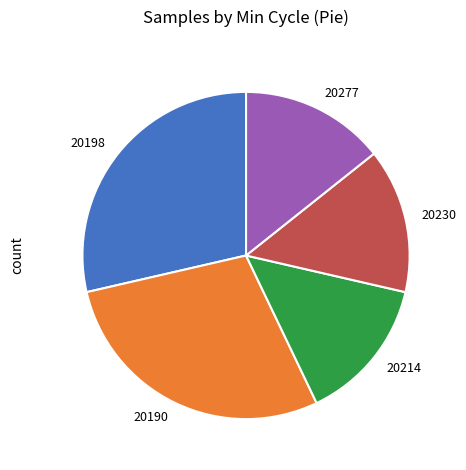

Count the number of slices in the pie.

5